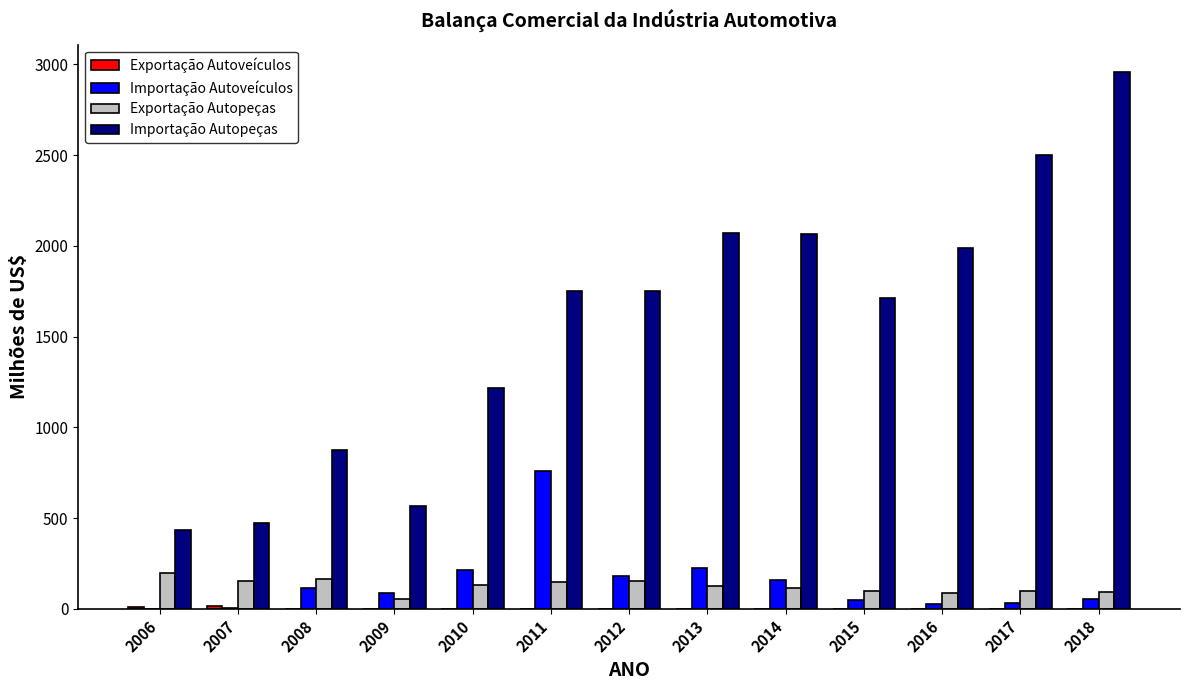

How many groups of bars are there?

13